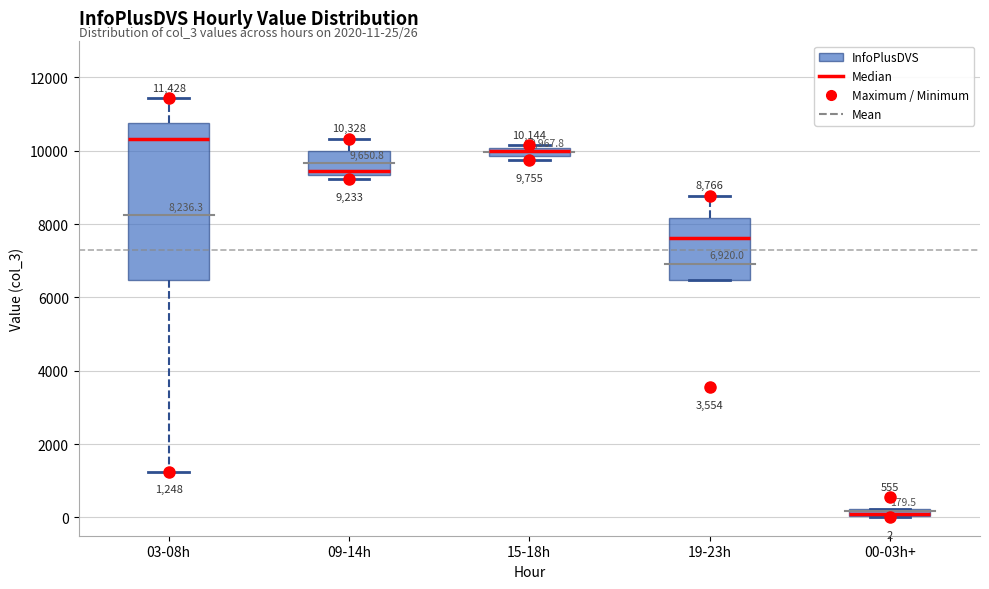

Which box is the tallest, from its lower edge to its upper edge?

03-08h